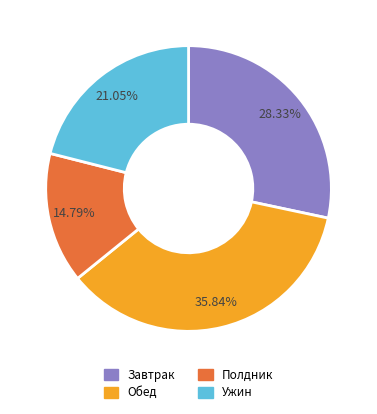

How many segments does this pie chart have?

4